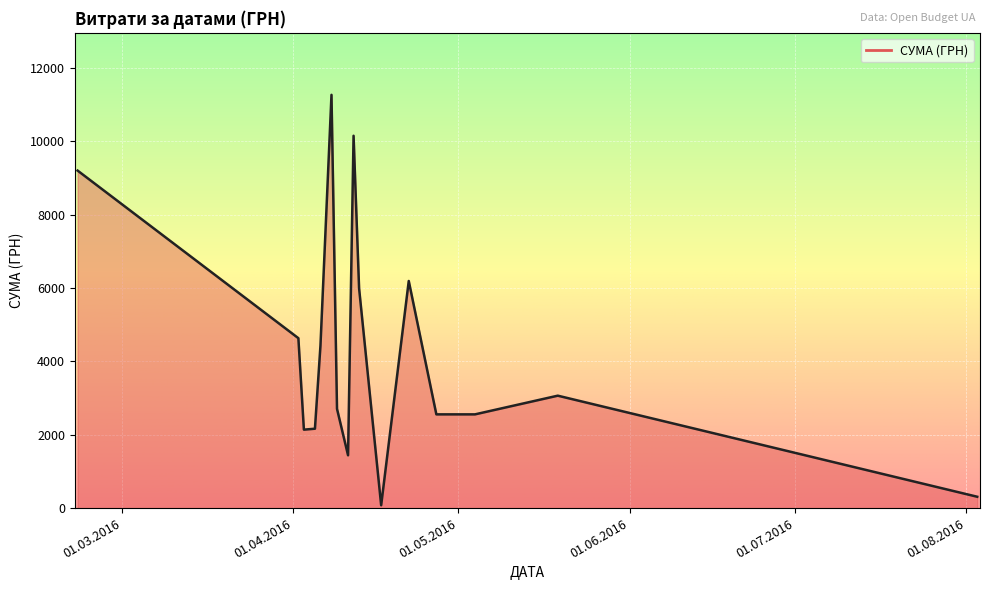

What is the difference between the maximum and minimum values?

11192.9